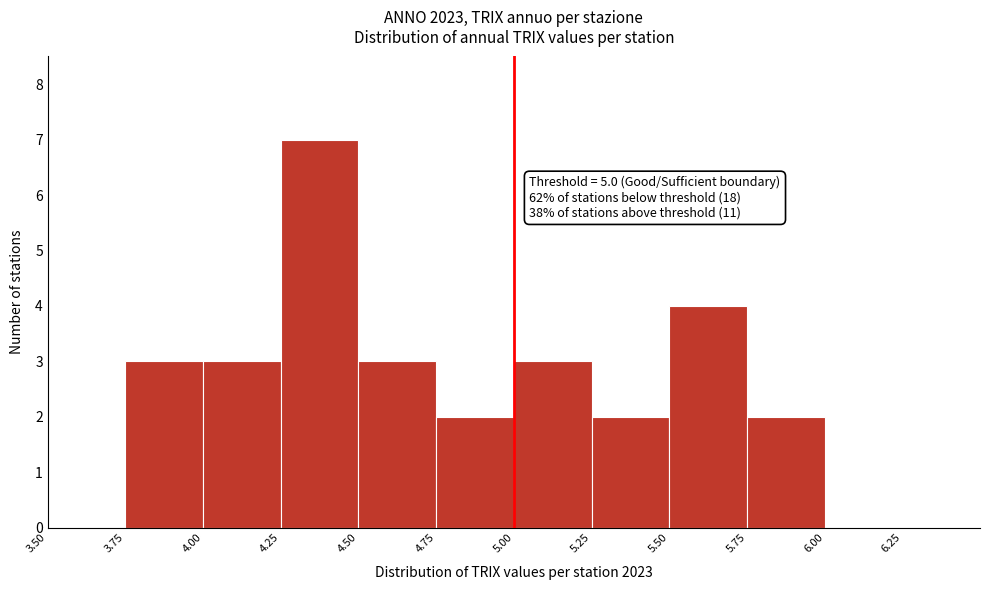

Over which range of the x-axis is the bar tallest?

4.25 to 4.50